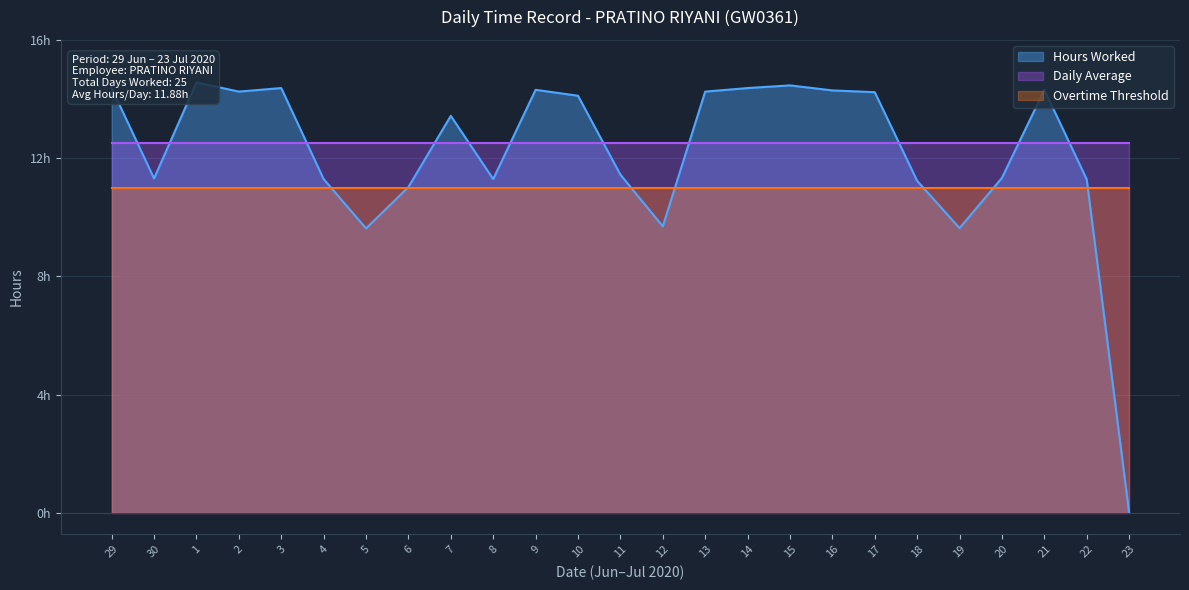

At 6, list the series in order from smallest to largest.

Overtime Threshold, Hours Worked, Daily Average